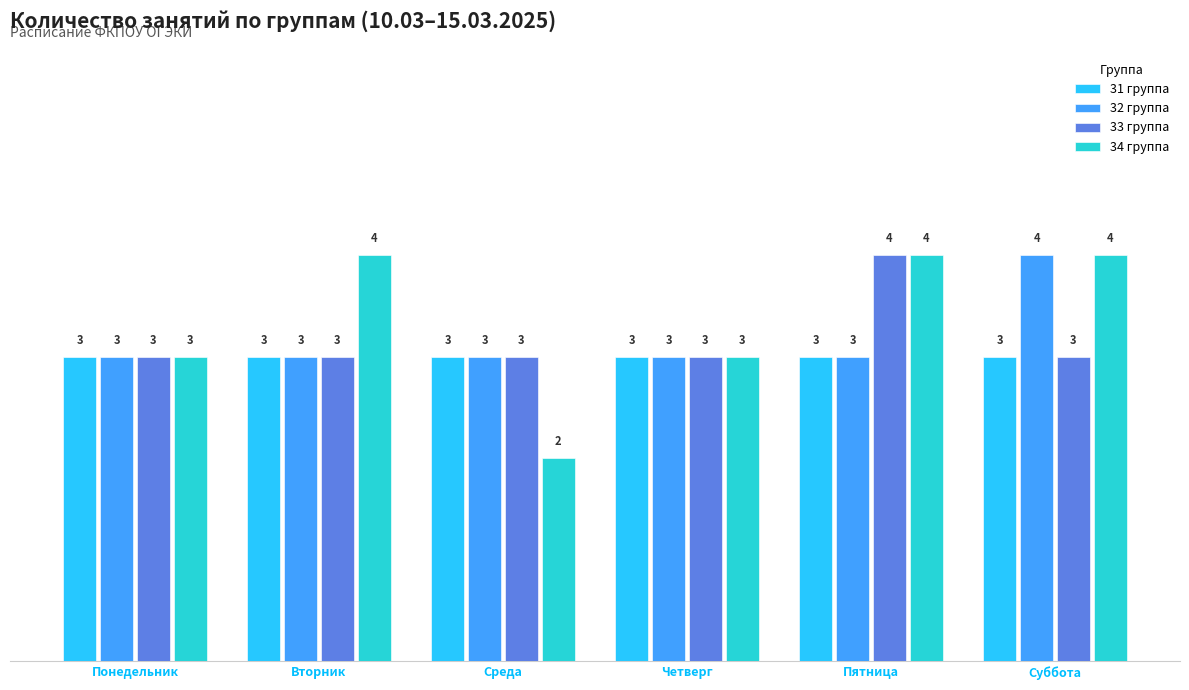

How many distinct data groups are displayed?

4